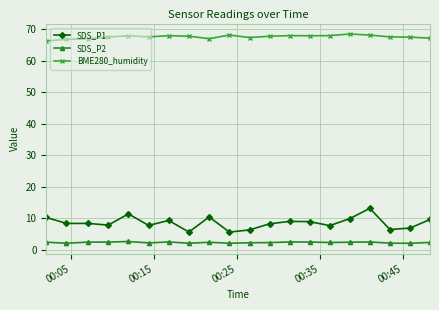

What is the value of the SDS_P2 point at the 18th from the left?

2.1